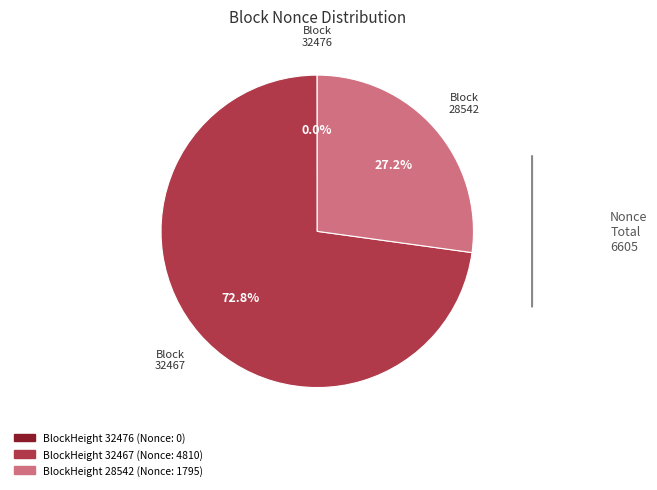

Is there a majority slice in this chart?

Yes